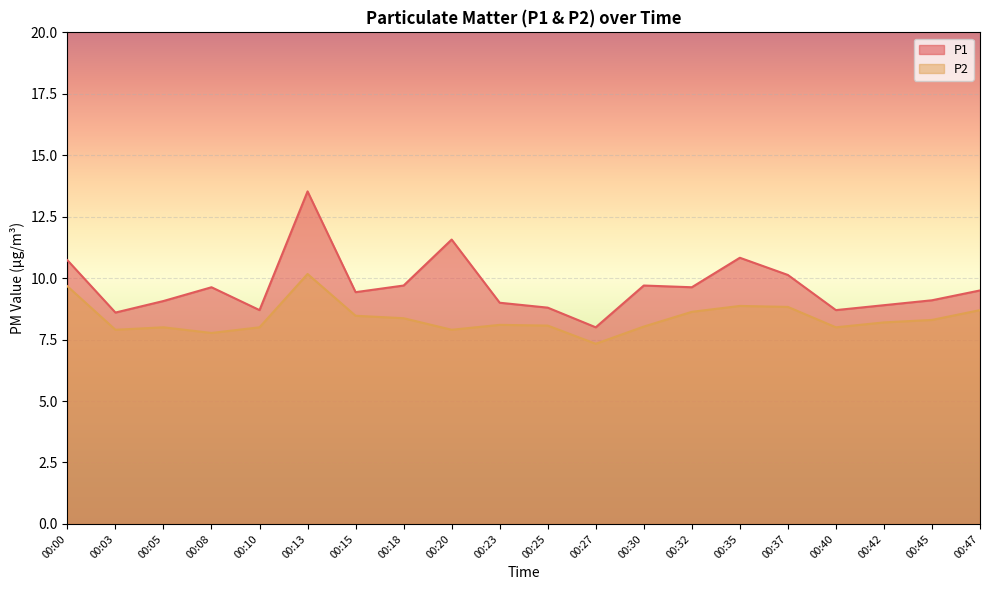

What is the difference between the maximum and minimum values in the P2 series?

2.8